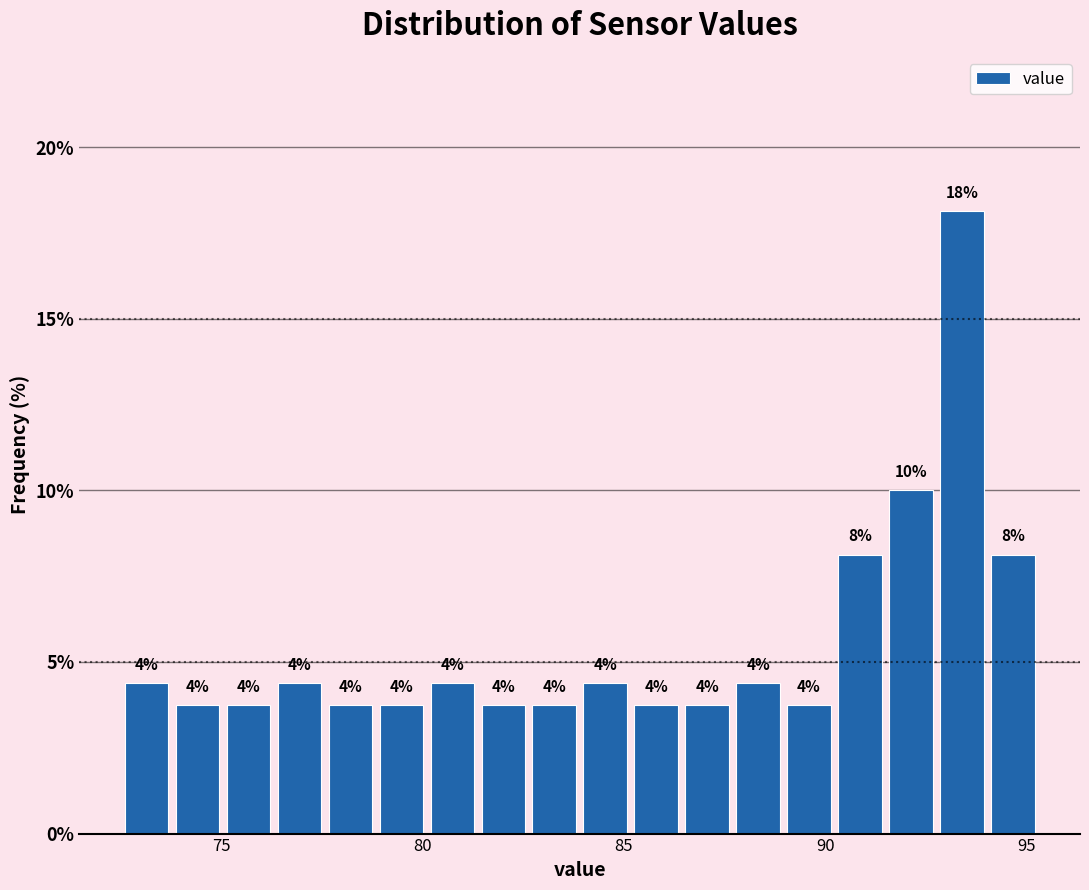

Around what value on the x-axis is the tallest bar? Give the approximate position of its centre, as read against the axis.

93.5